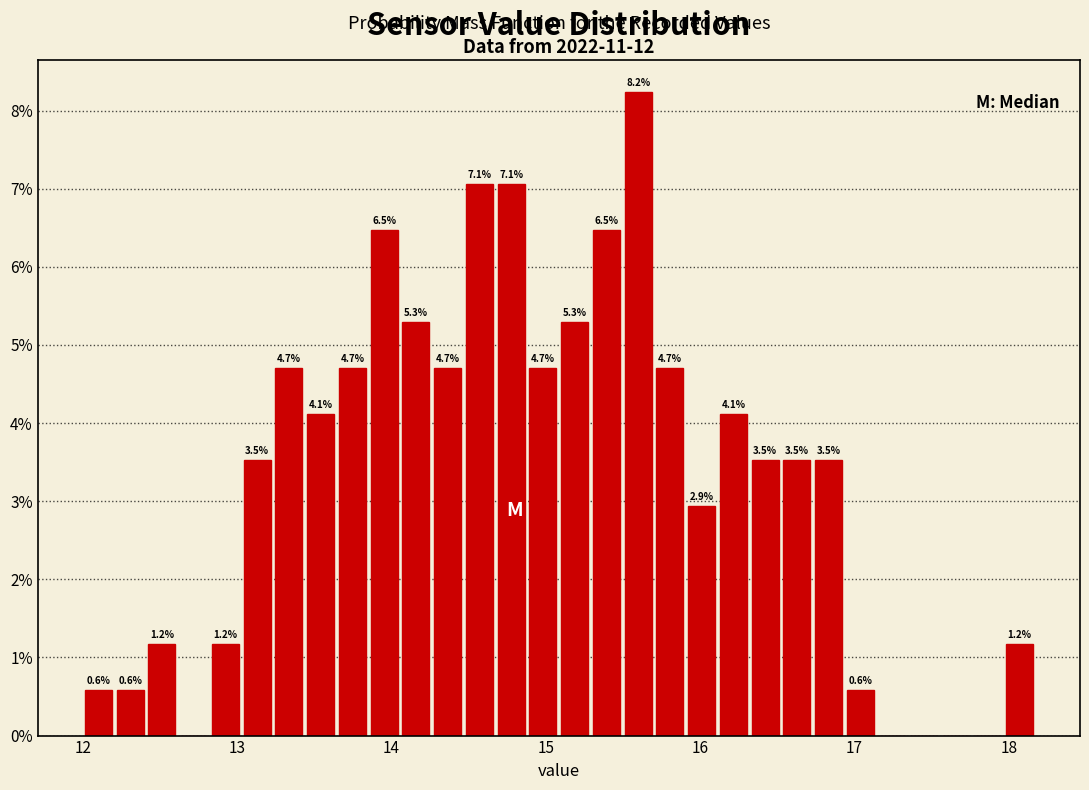

Read against the x-axis, roughly where is the centre of the tallest bar?

15.6